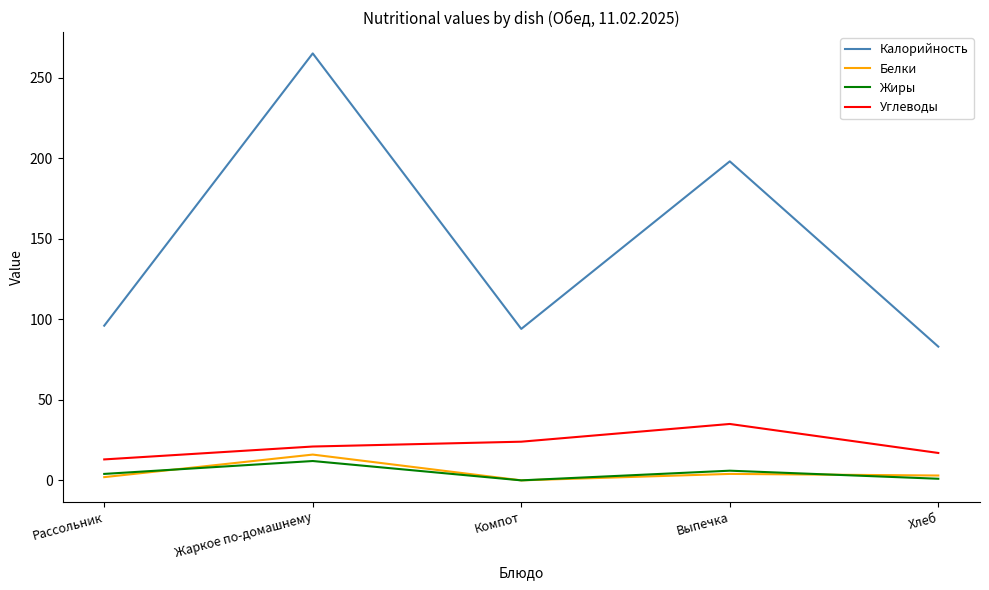

At which label does Белки reach its peak?

Жаркое по-домашнему